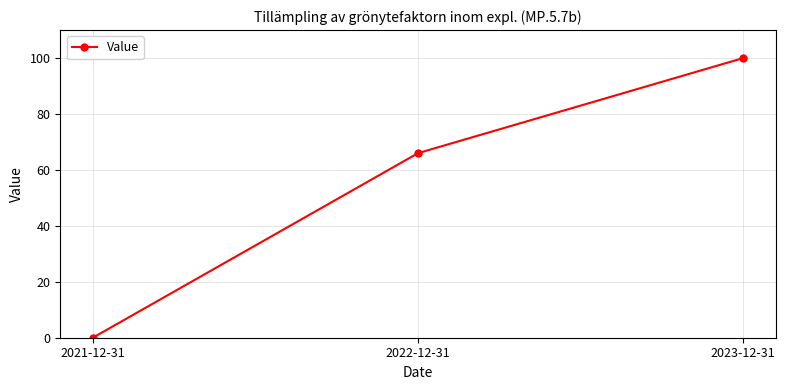

What is the approximate value at 2023-12-31?

100